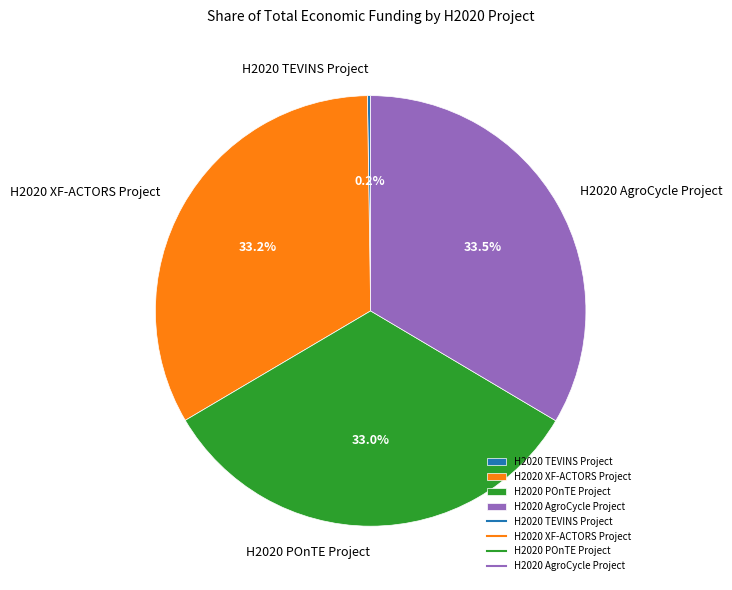

Is the sum of H2020 POnTE Project and H2020 AgroCycle Project greater than half?

Yes